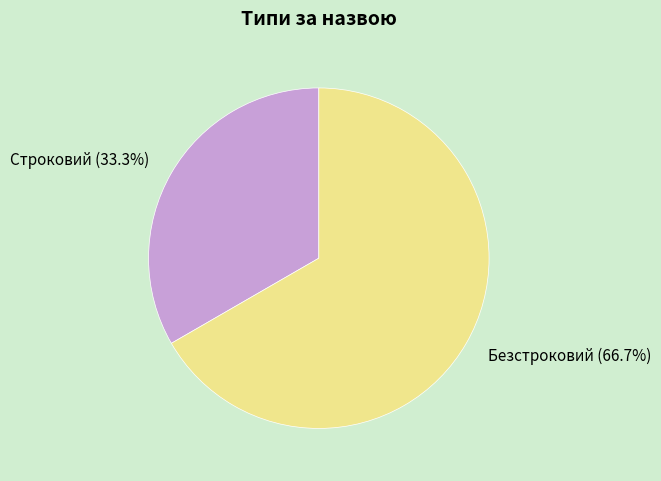

What is the smallest slice in the pie chart?

Строковий